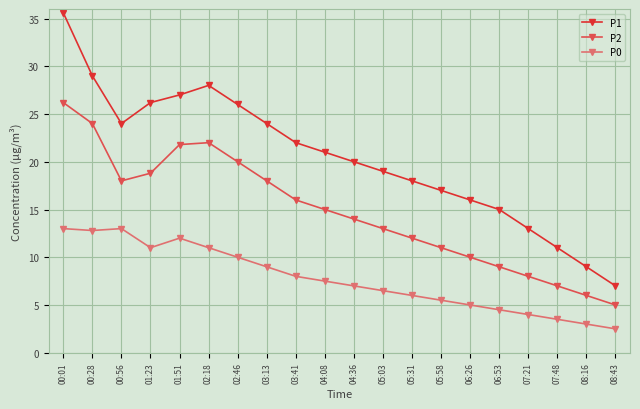

Between 02:18 and 07:48, which series saw the biggest shift?

P1